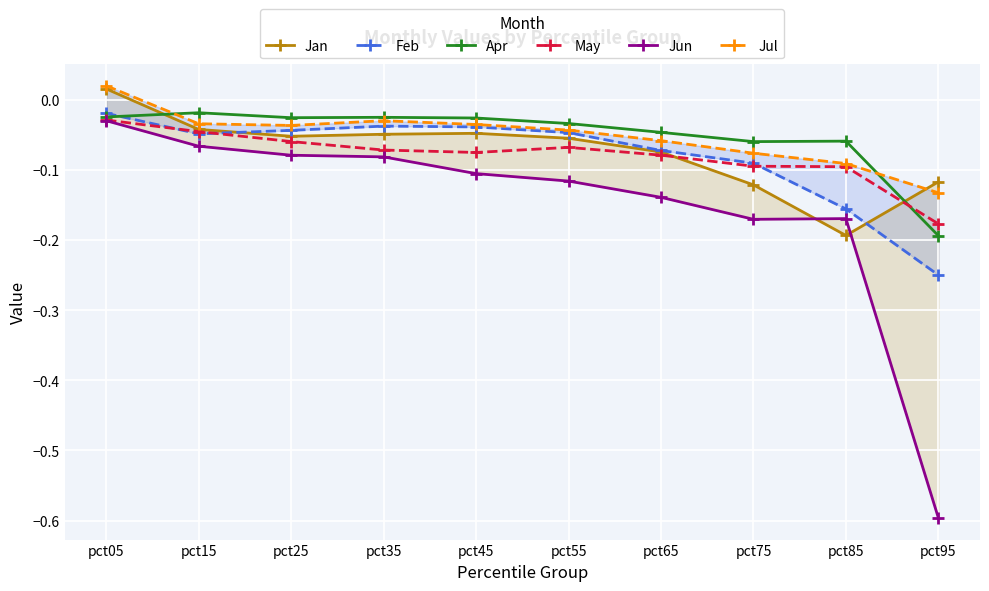

At pct45, list the series in order from largest to smallest.

Apr, Jul, Feb, Jan, May, Jun